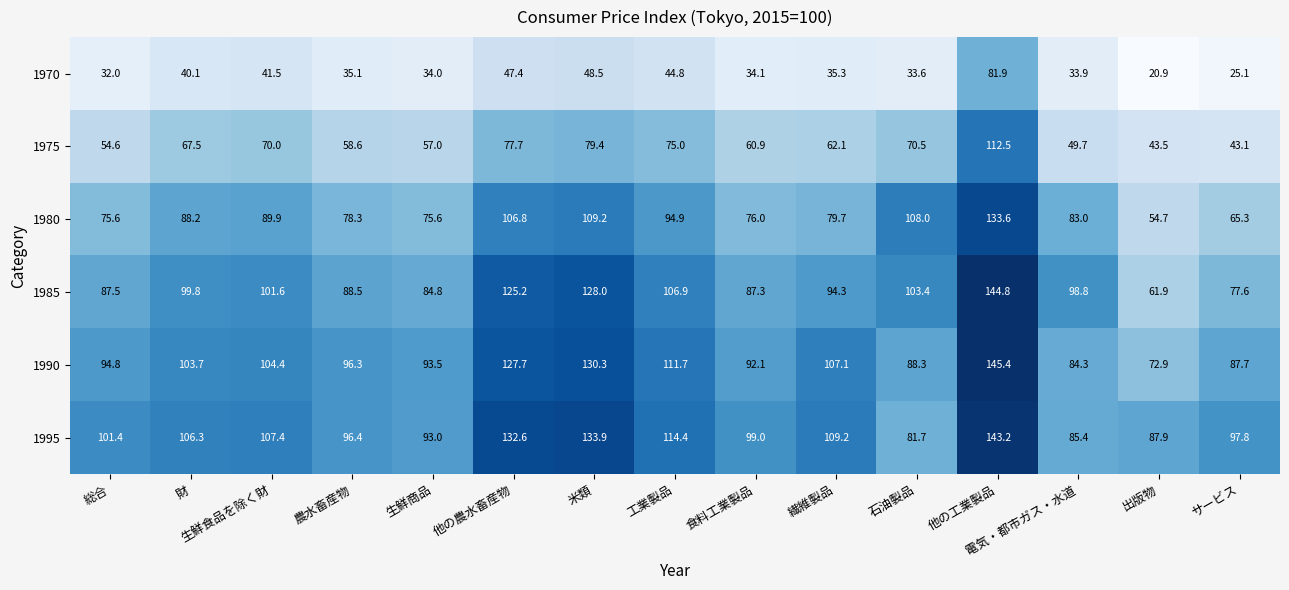

What is the sum of all 1995 values?

1589.6